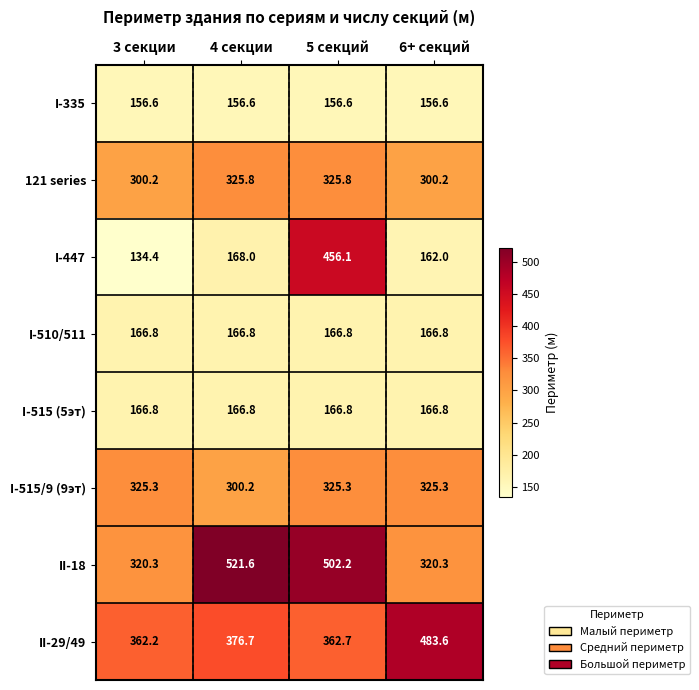

What is the difference between the 121 series values at 4 секции and 3 секции?

25.6